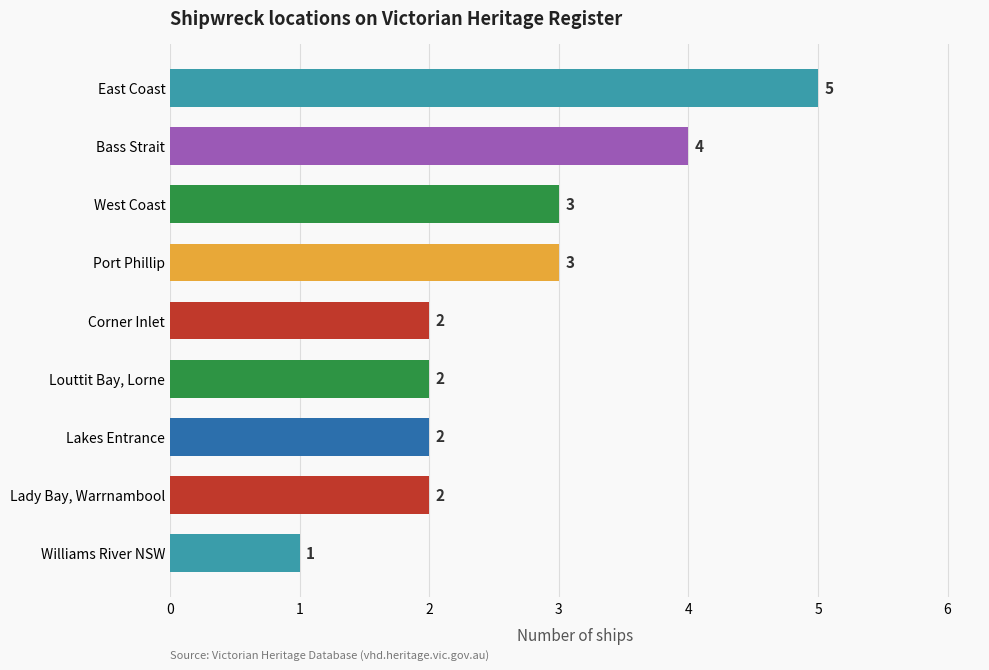

What is the greatest value displayed?

5